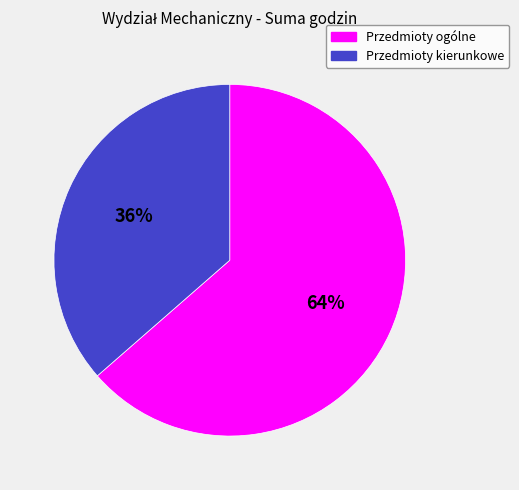

How many segments does this pie chart have?

2